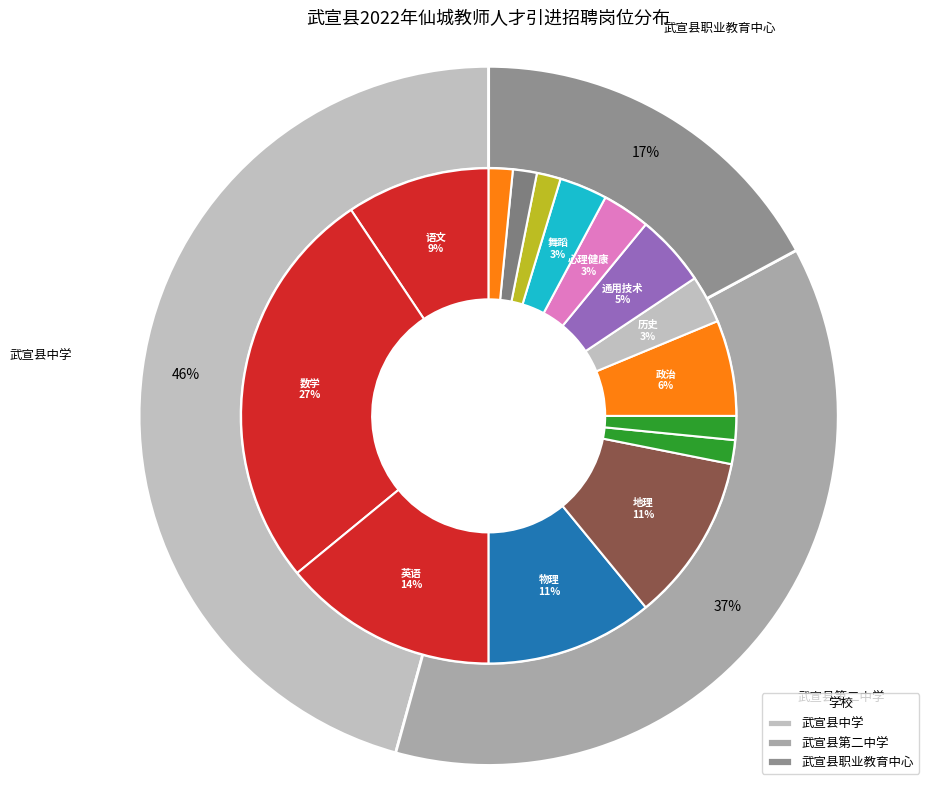

The 武宣县中学 slice represents 58% of the pie. True or false?

False